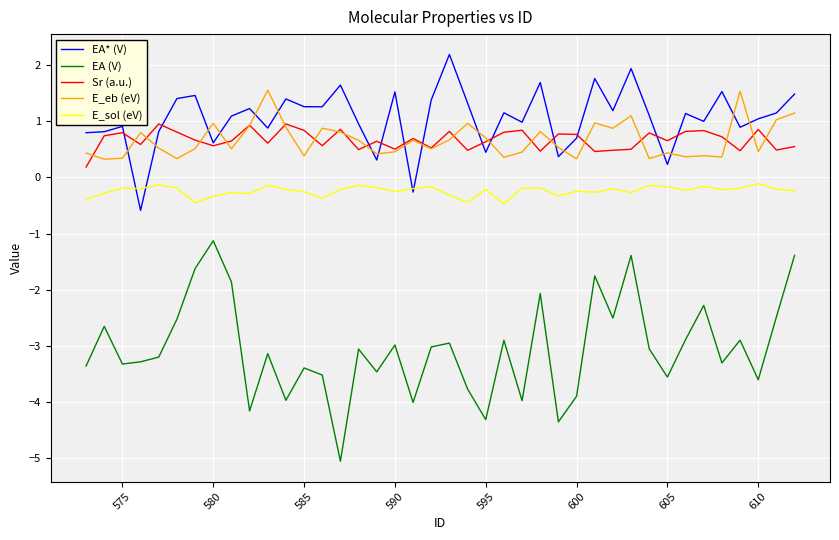

True or false: EA (V) and E_sol (eV) intersect in this chart.

False